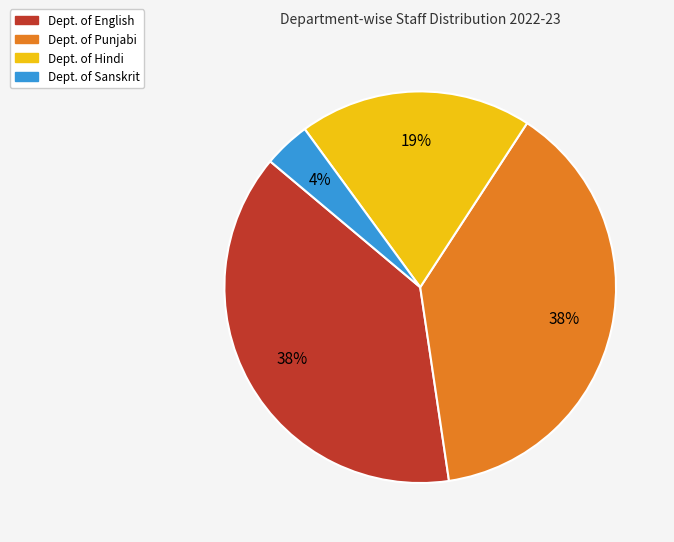

How many slices are in this pie chart?

4